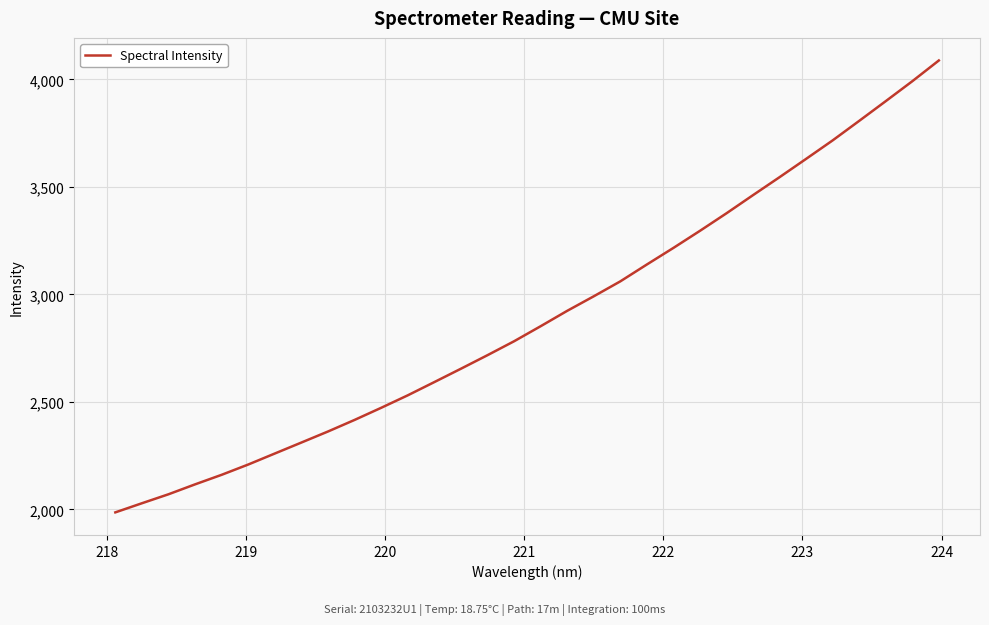

What is the minimum value shown in the chart?

1986.5